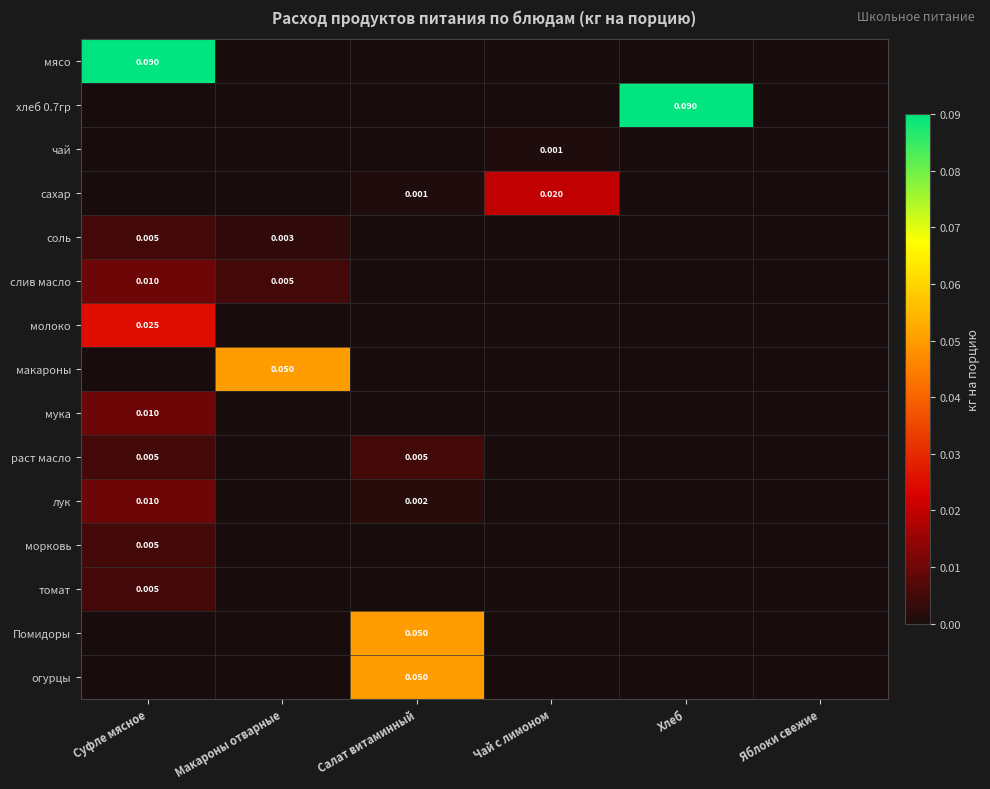

Which series has the widest spread of values?

мясо